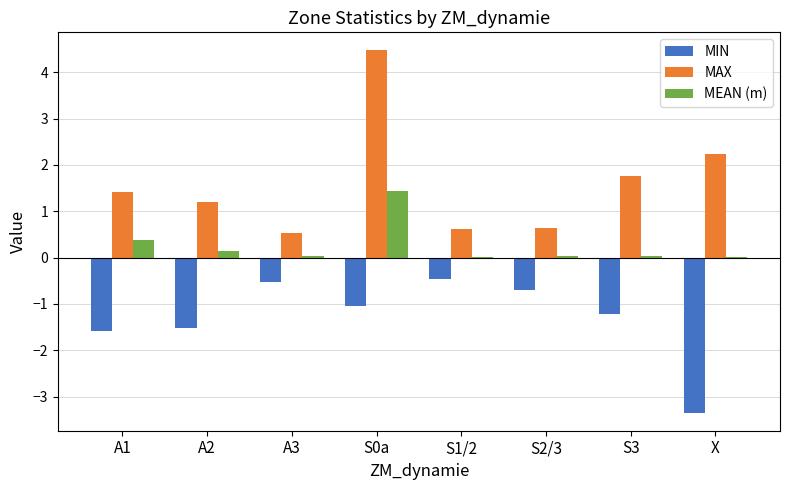

How many groups of bars are there?

8